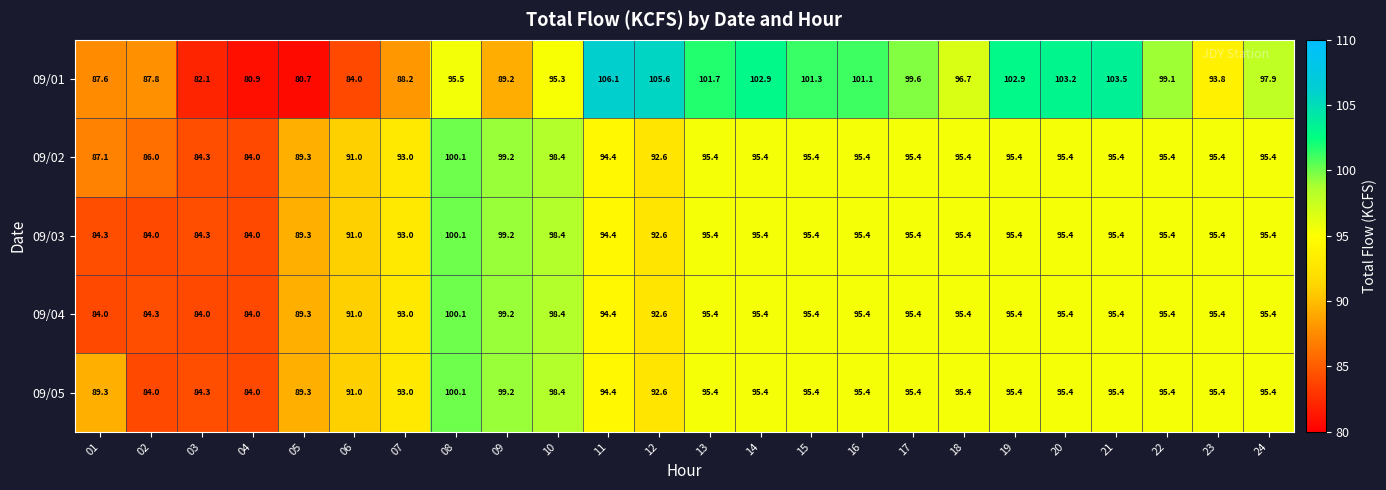

Which series has the largest total across all categories?

09/01